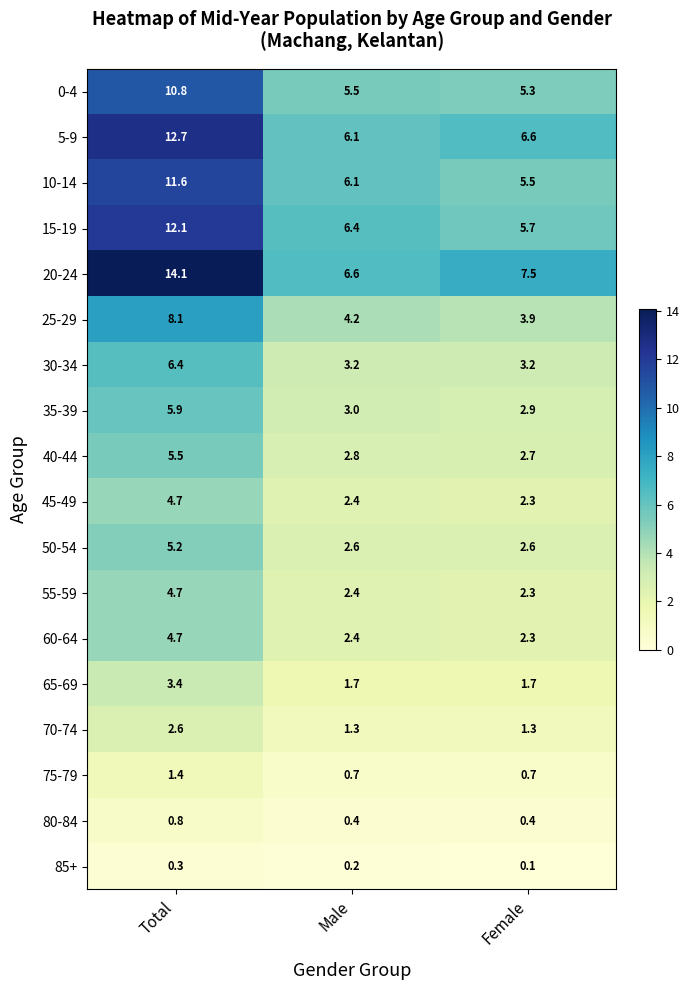

What is the sum of the 65-69 values at Total and Male?

5.1